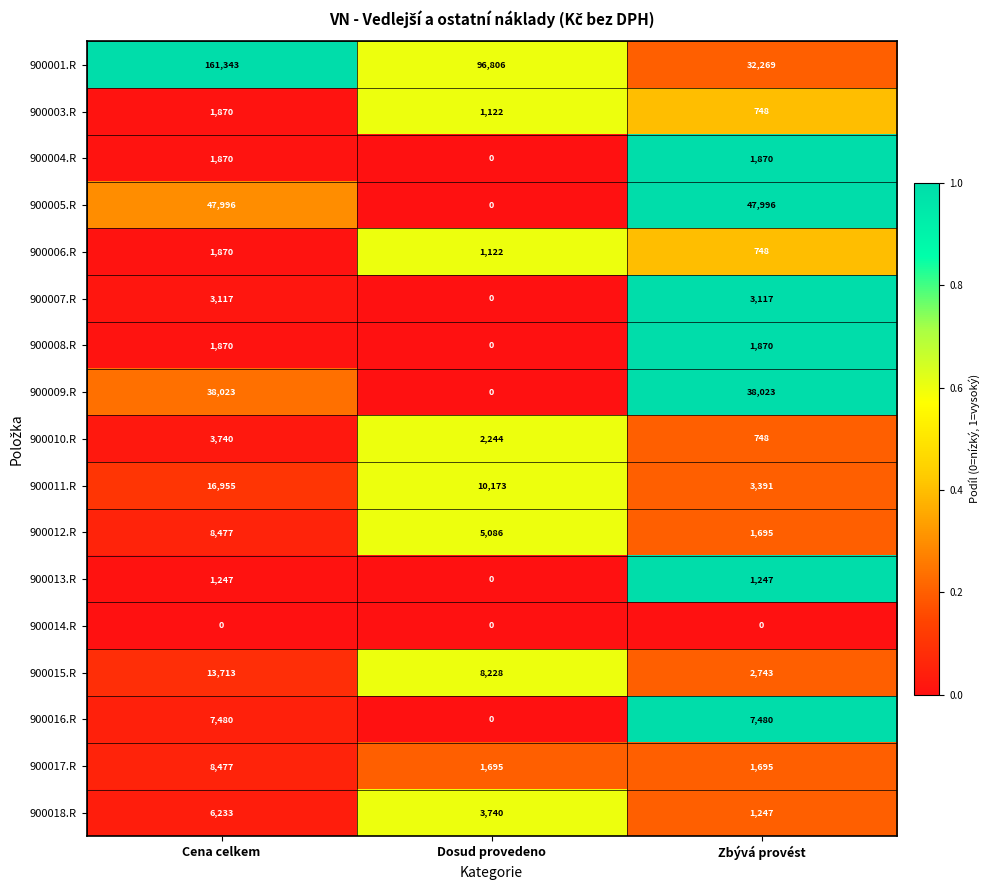

What is the greatest value displayed?

161343